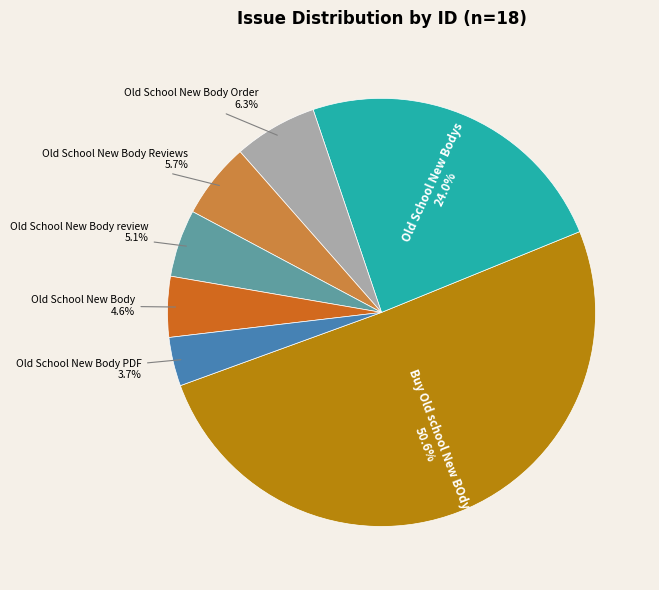

Between Buy Old school New BOdy and Old School New Body, which is larger?

Buy Old school New BOdy